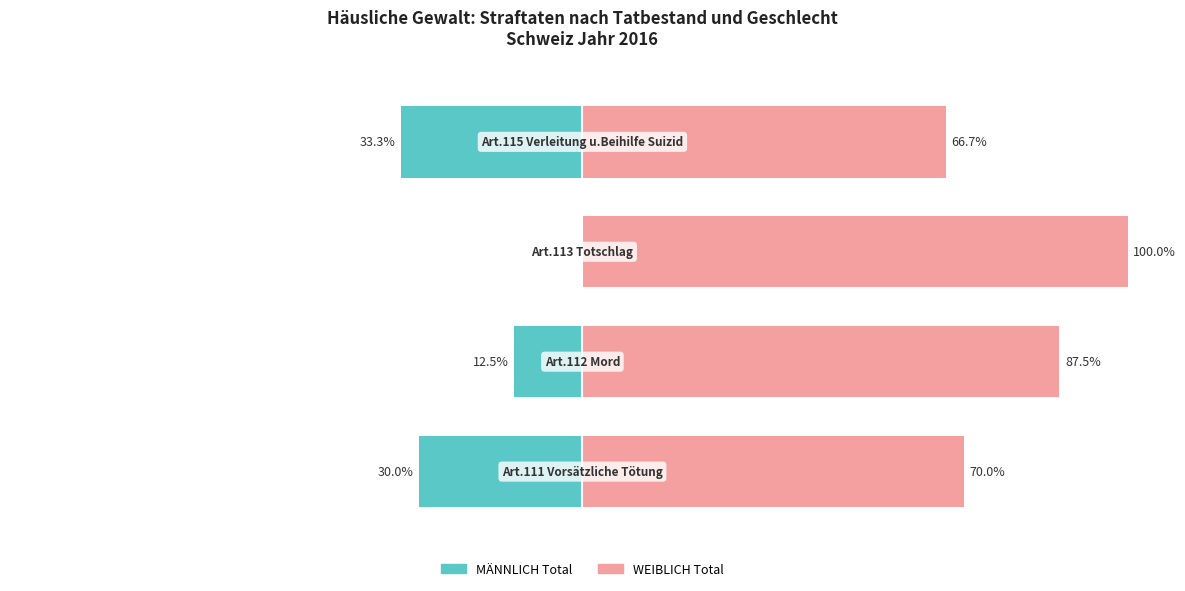

Rank the series by their average value, from highest to lowest.

WEIBLICH Total, MÄNNLICH Total